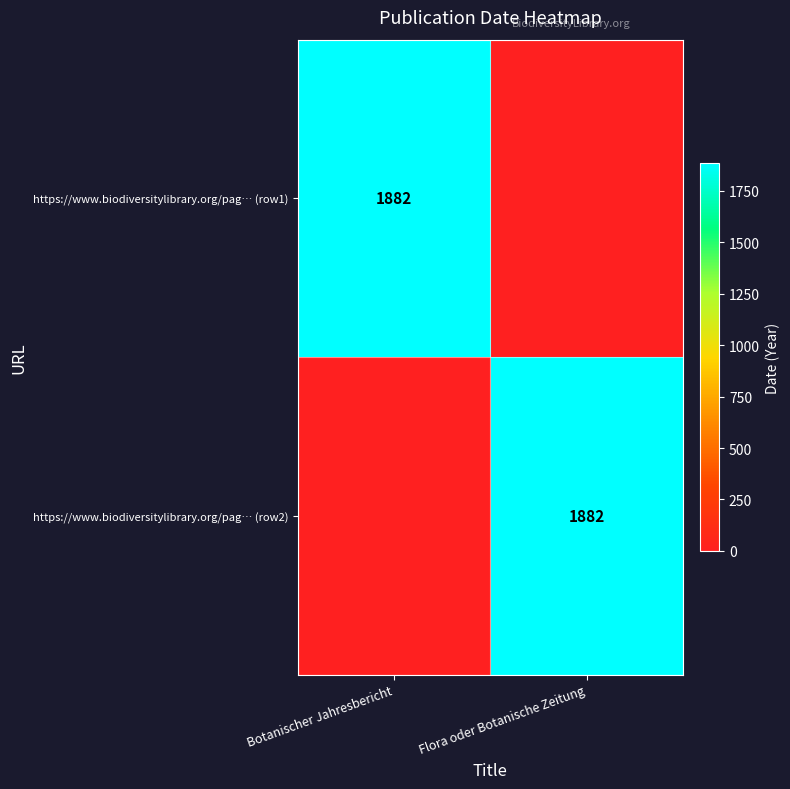

The value of https://www.biodiversitylibrary.org/pag… (row1) at Botanischer Jahresbericht is 3040. True or false?

False